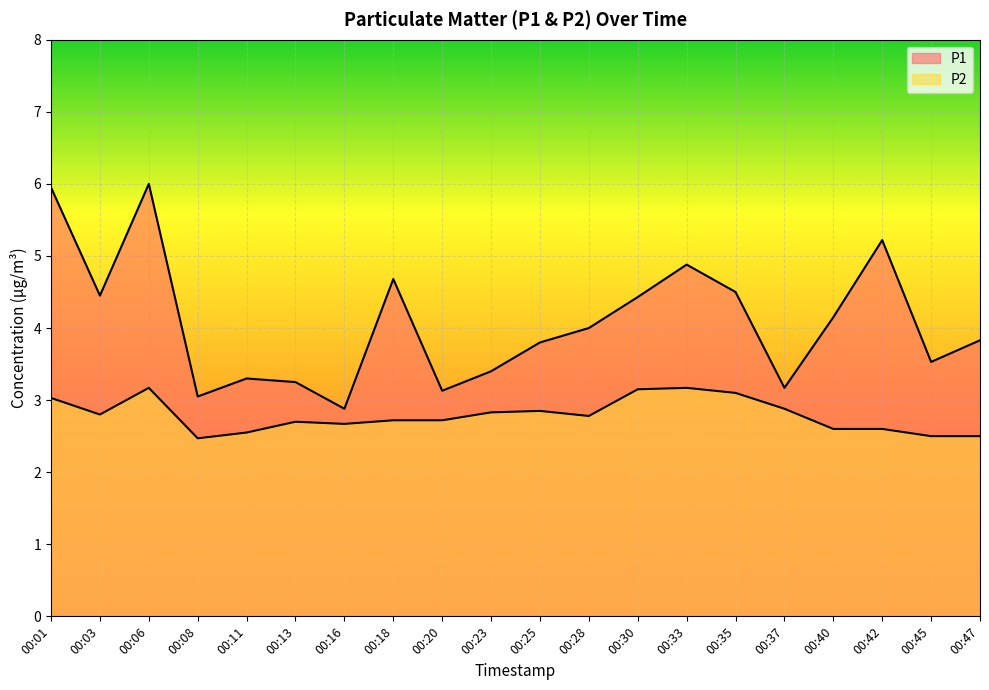

Reading left to right, list all the values displayed in this chart.

P1: 6.0	4.5	6.0	3.0	3.3	3.2	2.9	4.7	3.1	3.4	3.8	4.0	4.4	4.9	4.5	3.2	4.2	5.2	3.5	3.8
P2: 3.0	2.8	3.2	2.5	2.5	2.7	2.7	2.7	2.7	2.8	2.9	2.8	3.1	3.2	3.1	2.9	2.6	2.6	2.5	2.5